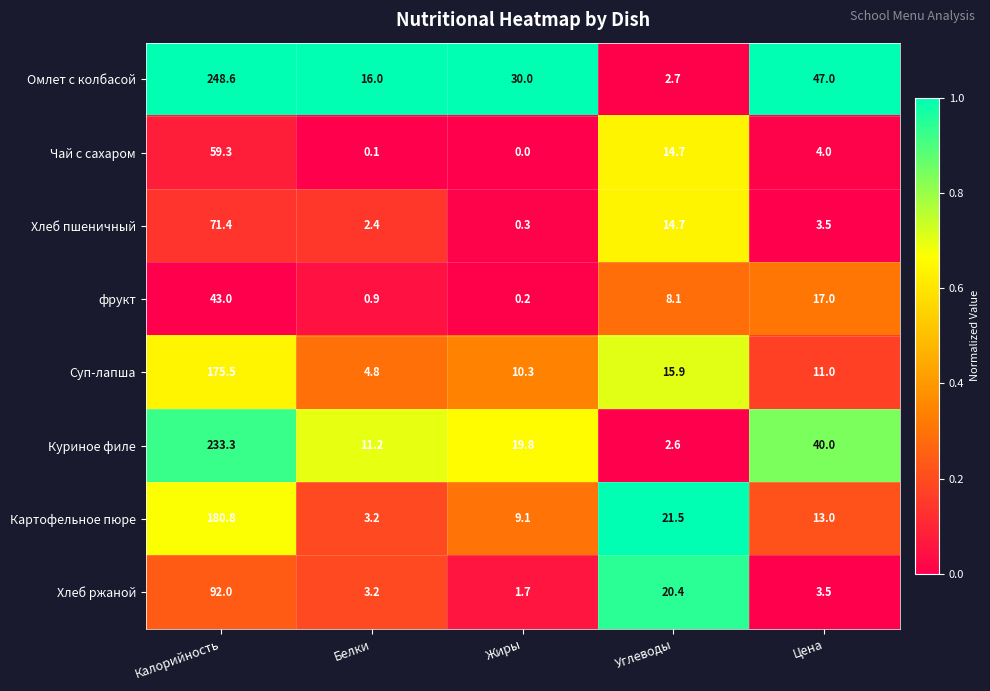

The Суп-лапша series shows 110.1 at Калорийность. True or false?

False